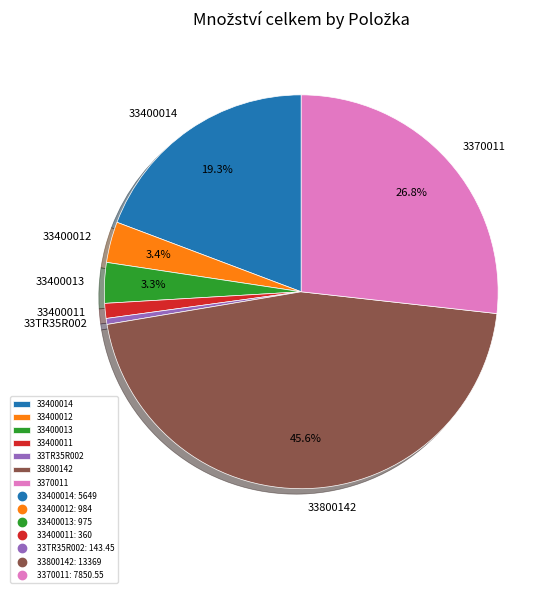

Is there a majority slice in this chart?

No